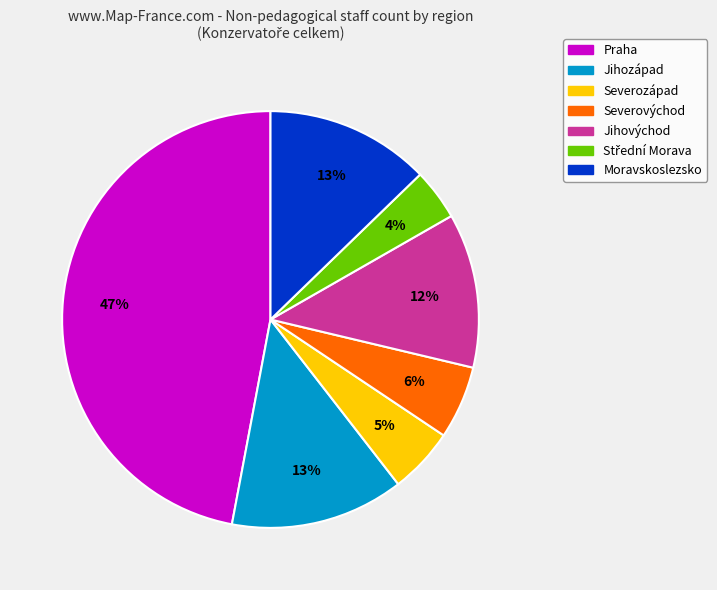

Count the number of slices in the pie.

7